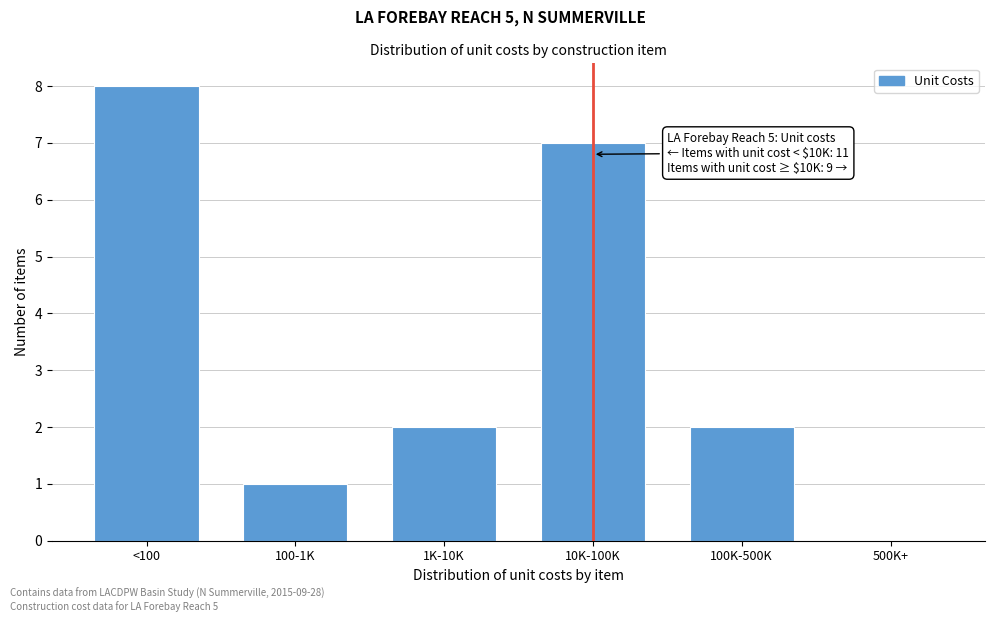

Reading left to right, transcribe all the data shown in this chart.

<100=8	100-1K=1	1K-10K=2	10K-100K=7	100K-500K=2	500K+=0